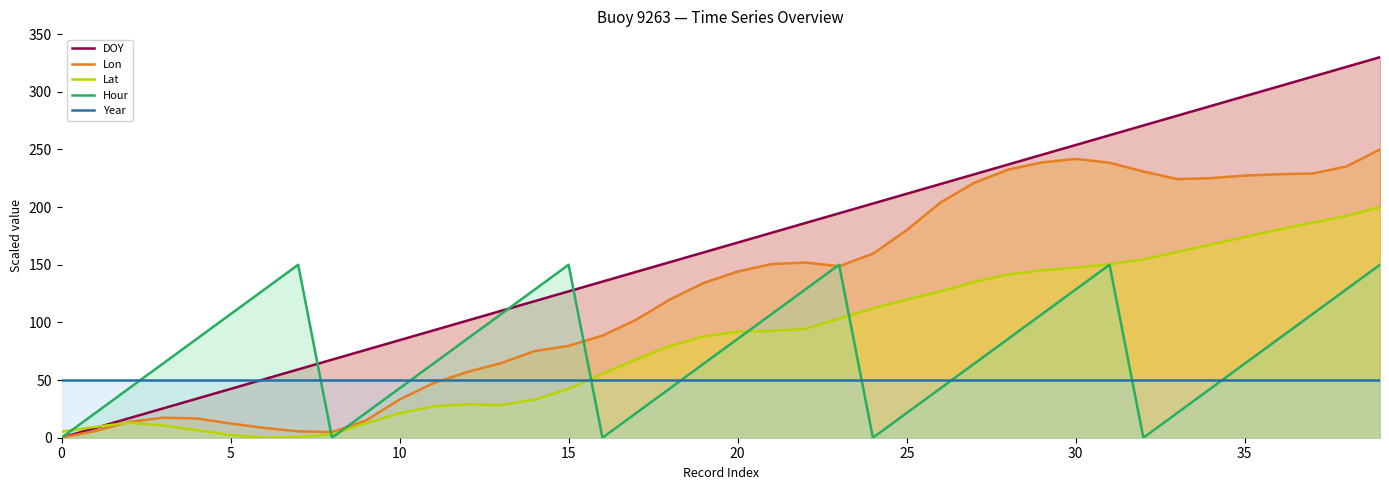

Which series has the largest range (max minus min)?

DOY